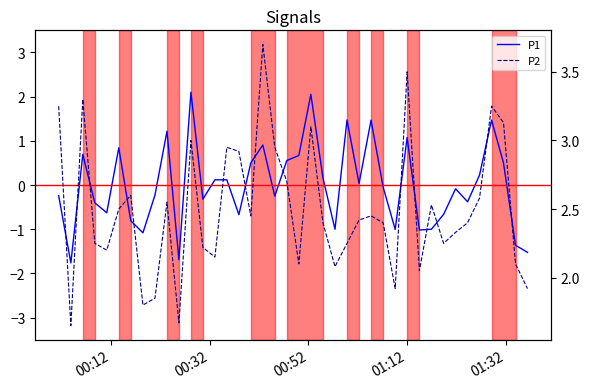

Count the number of data series in this chart.

2